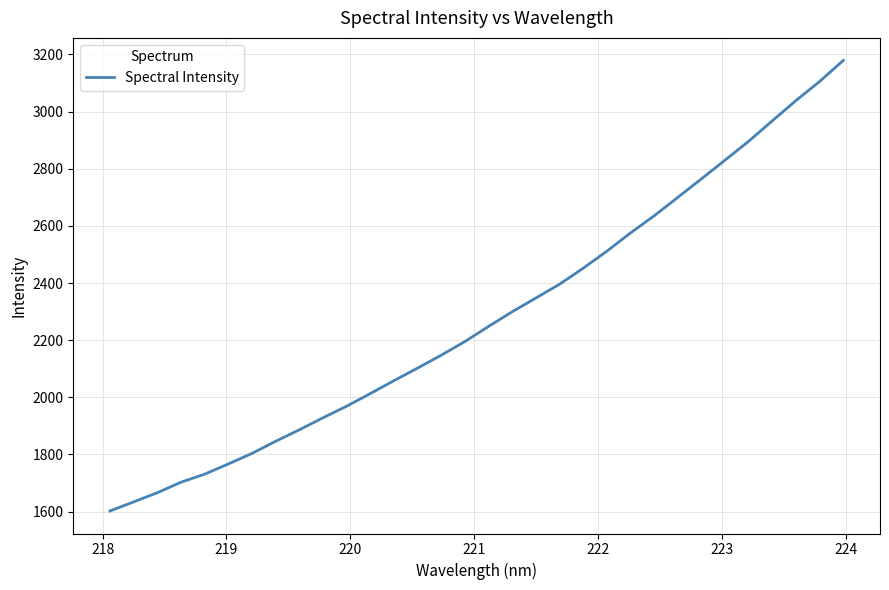

Reading right to left, extract all data points from this chart.

3179.2	3105.7	3038.9	2968.2	2896.5	2830.5	2764.9	2700.1	2635.4	2575.6	2511.6	2452.1	2396.0	2347.7	2299.7	2248.3	2195.4	2147.7	2102.4	2058.4	2013.2	1968.9	1928.3	1886.3	1846.0	1803.6	1766.6	1730.9	1702.6	1665.9	1633.7	1602.0